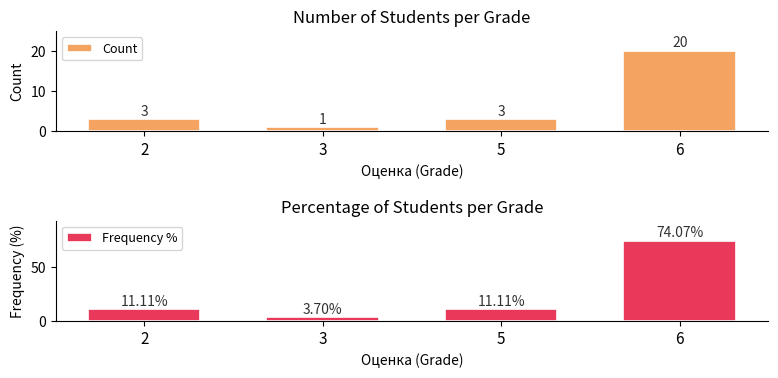

What are all the series names shown in the legend?

Count, Frequency %